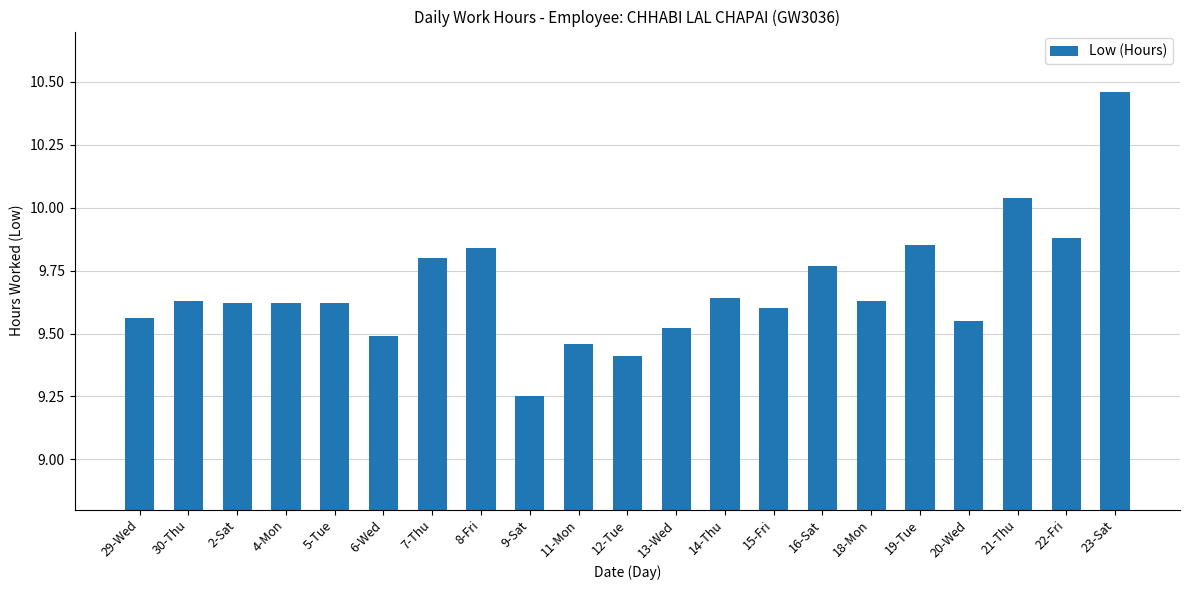

Are the bars horizontal?

No